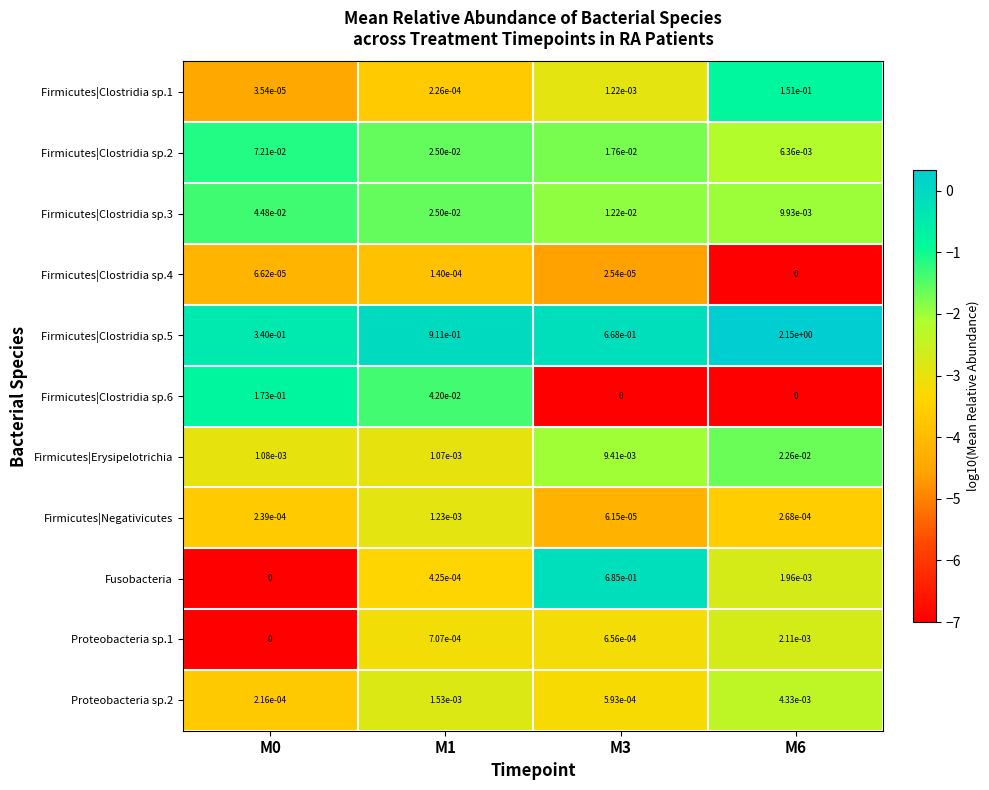

Between M1 and M3, which series saw the biggest shift?

Fusobacteria